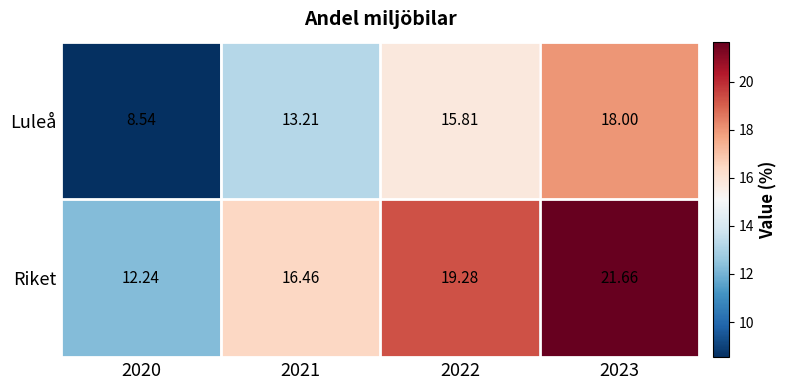

Rank the series at 2020 from highest to lowest value.

Riket, Luleå